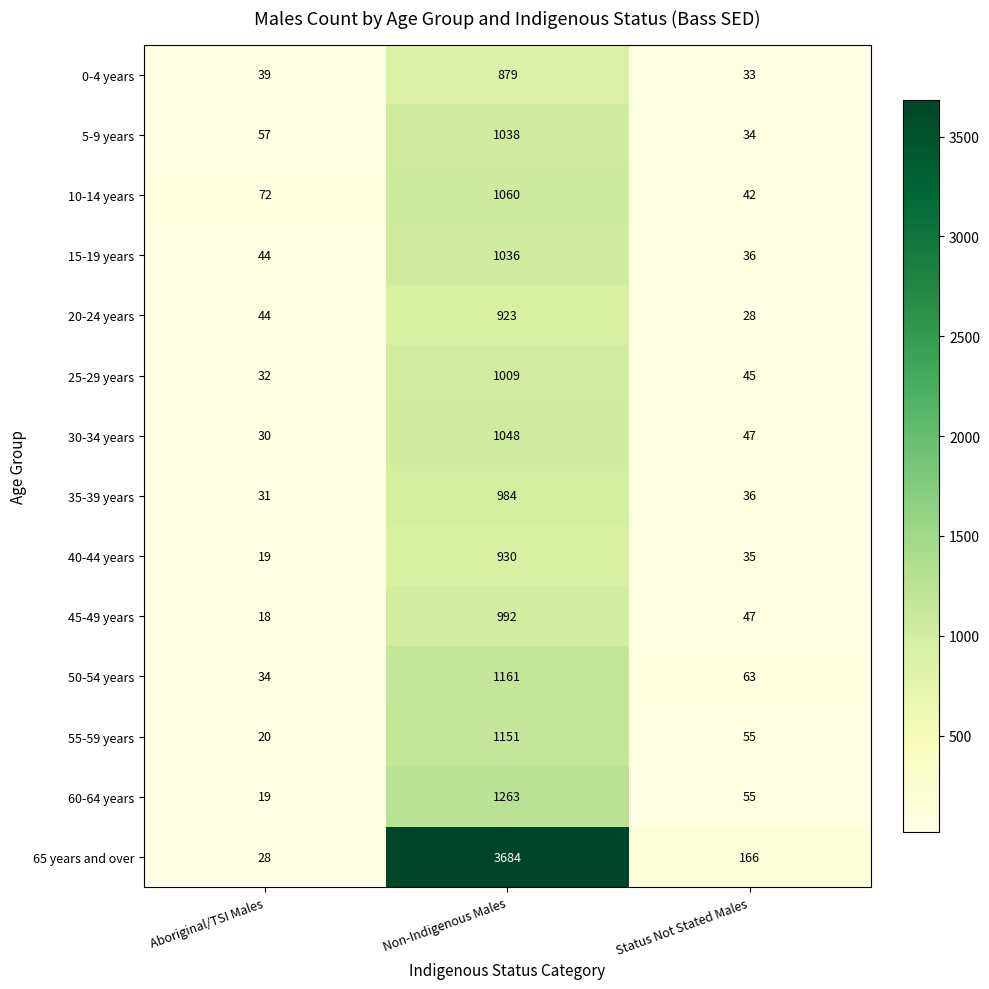

What is the difference between the highest and lowest values at Status Not Stated Males?

138